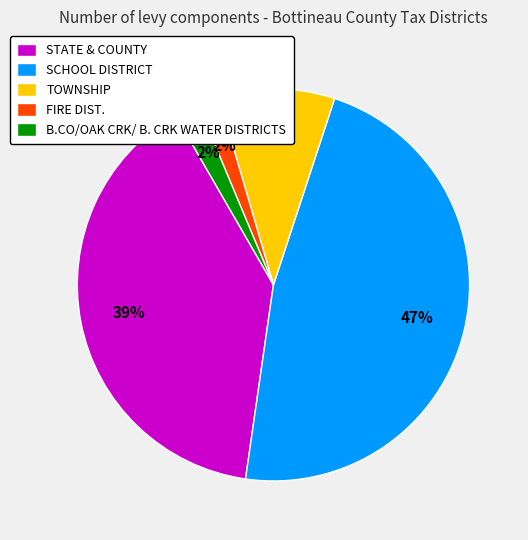

To the nearest percent, what is the difference between the SCHOOL DISTRICT and B.CO/OAK CRK/ B. CRK WATER DISTRICTS slice percentages?

45%